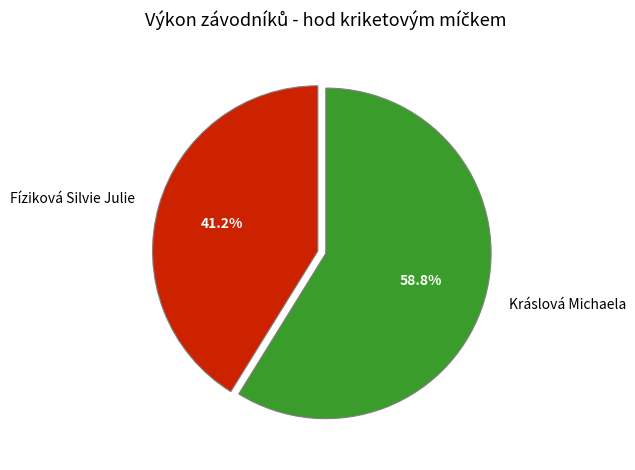

To the nearest percent, what portion does Fíziková Silvie Julie represent?

41%